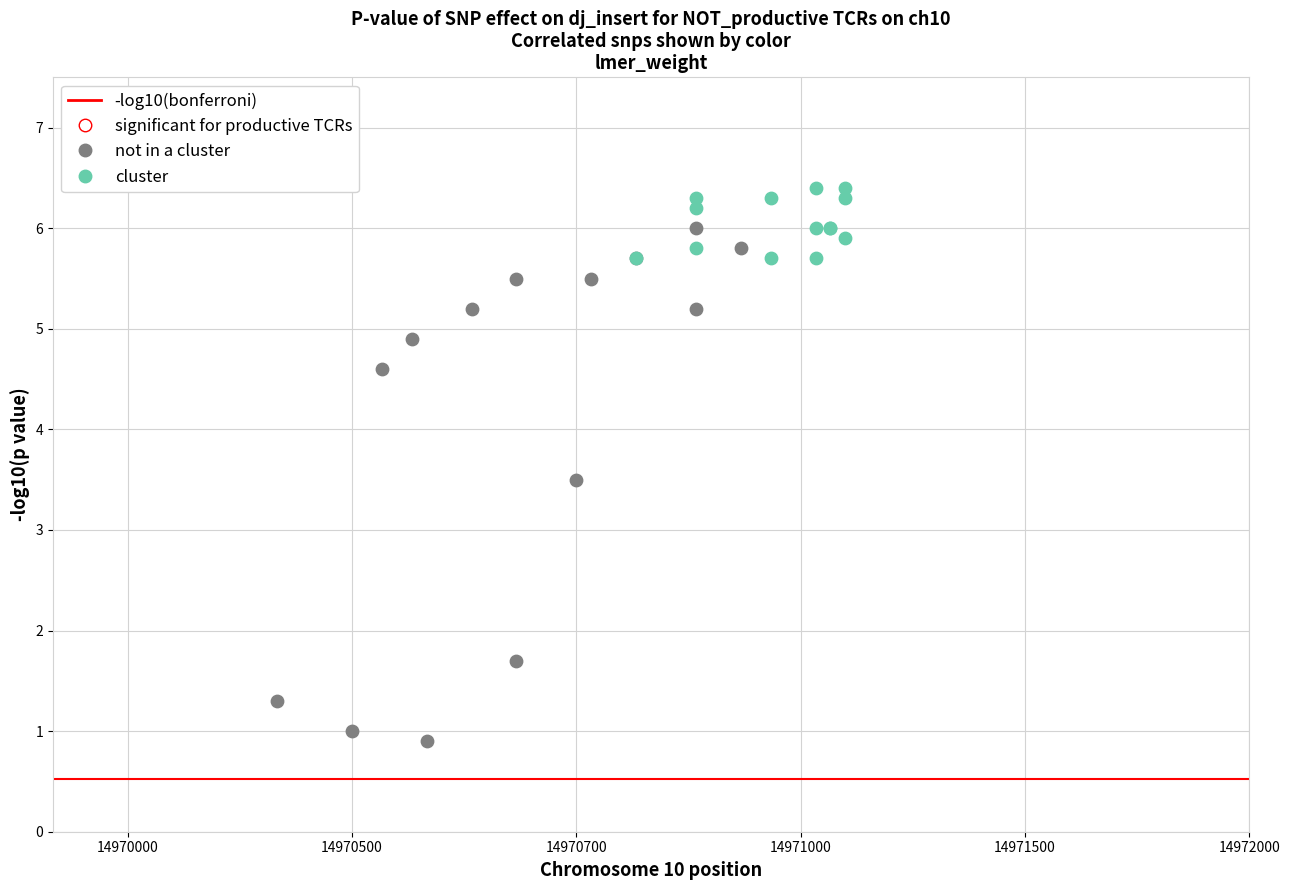

Which series reaches the maximum Y coordinate?

cluster